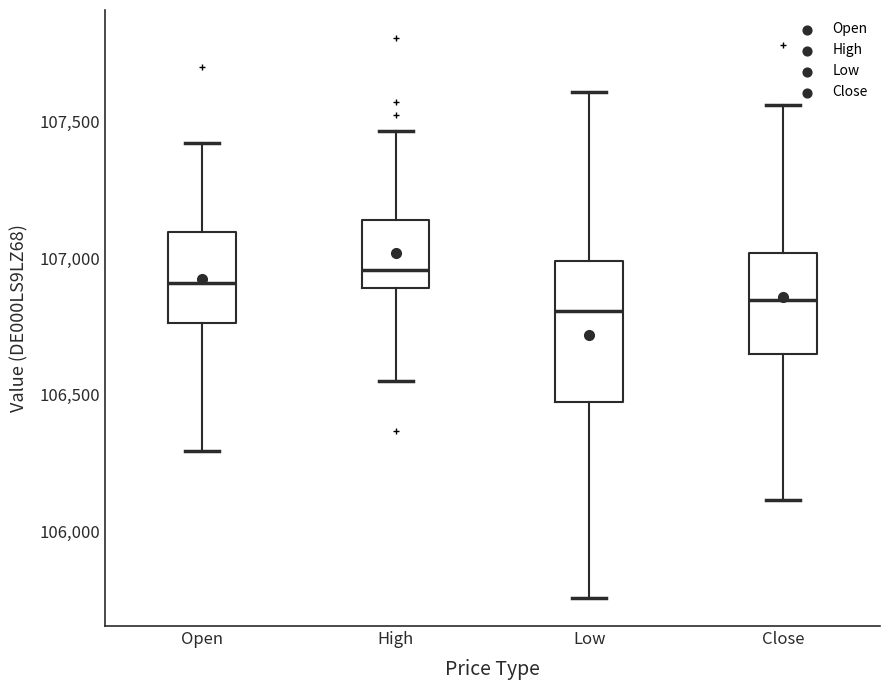

Reading left to right, transcribe this box plot: for each box, give where its median line is, the range the box spans, and where its two whiskers end, as read against the y-axis. The values are not printed on the chart, so give them approximately, as read against the axis.

Open: median 106900, box 106750 to 107100, whiskers 106300 to 107400
High: median 106950, box 106900 to 107150, whiskers 106550 to 107450
Low: median 106800, box 106500 to 107000, whiskers 105750 to 107600
Close: median 106850, box 106650 to 107000, whiskers 106100 to 107550